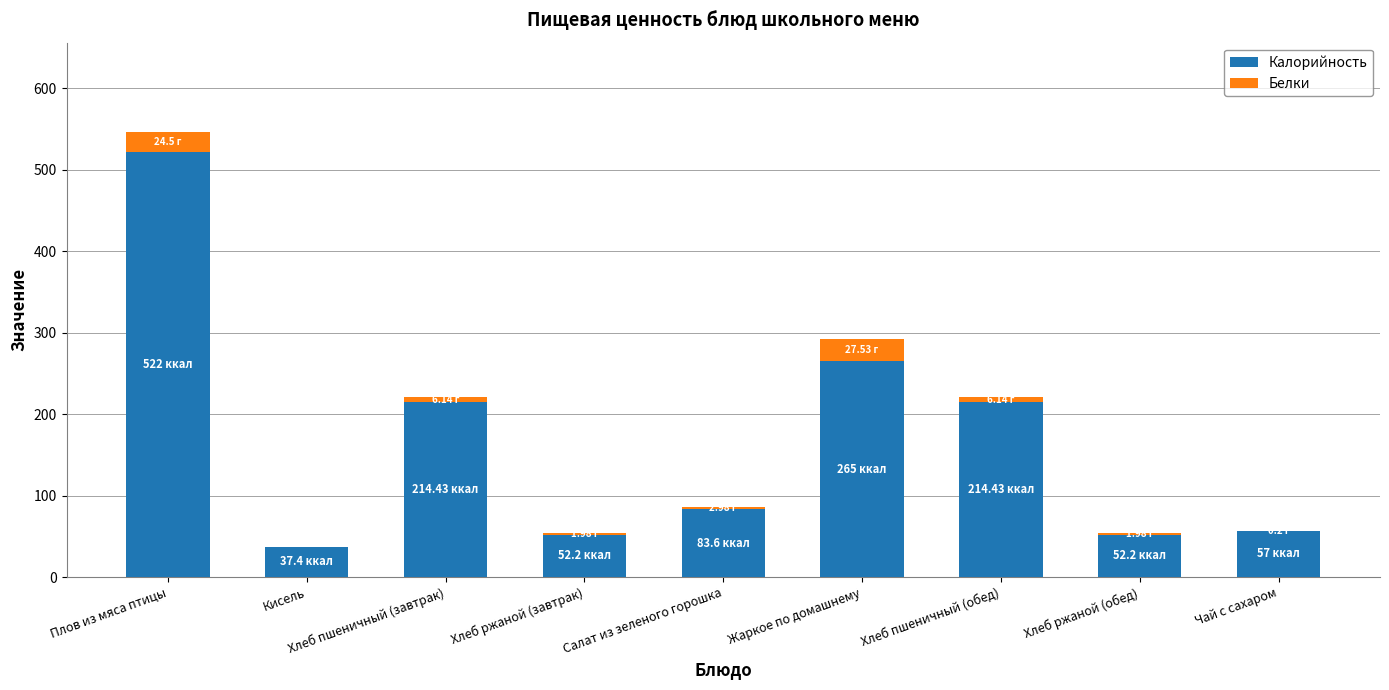

Which category has the highest value in the Калорийность series?

Плов из мяса птицы